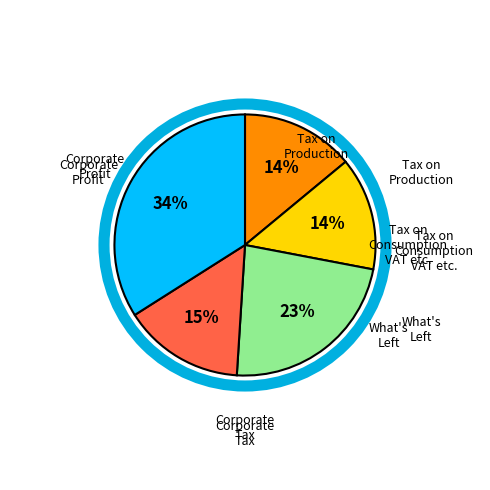

Does any single category account for the majority?

No